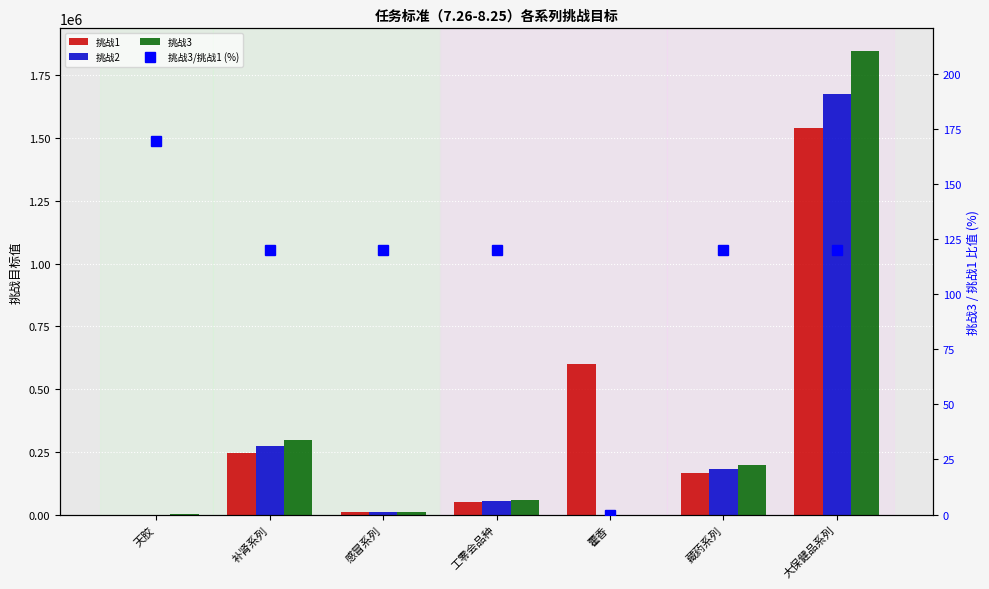

List the labels in order of 挑战3 value, smallest first.

藿香, 天胶, 感冒系列, 工零会品种, 藏药系列, 补肾系列, 大保健品系列